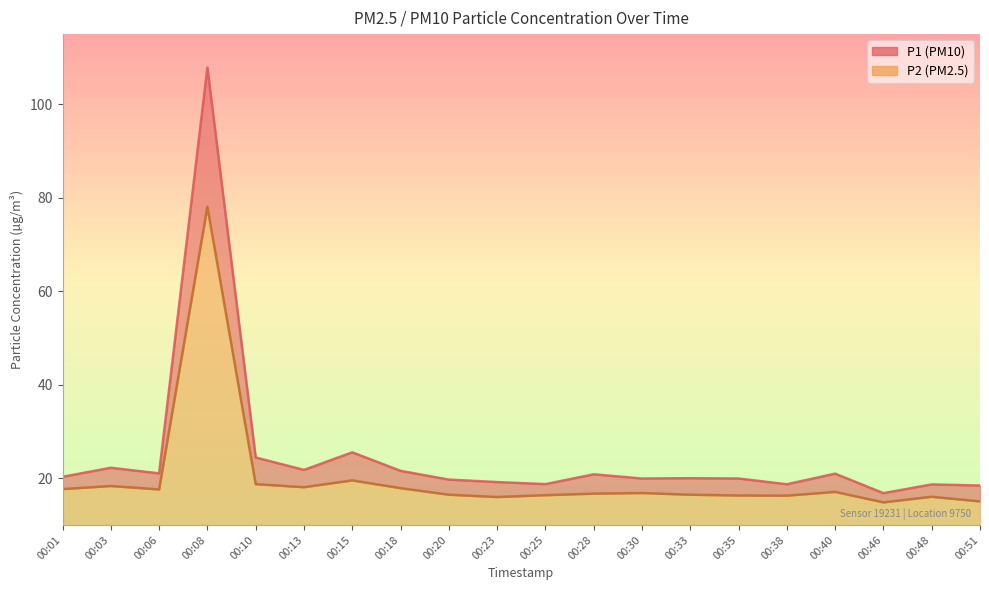

Count the number of categories in the chart.

20